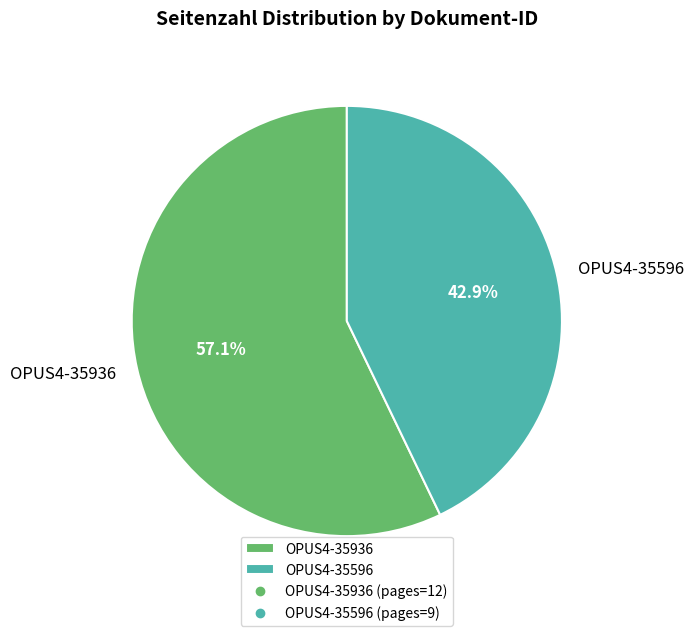

What is the total percentage of OPUS4-35936 and OPUS4-35596?

100.0%